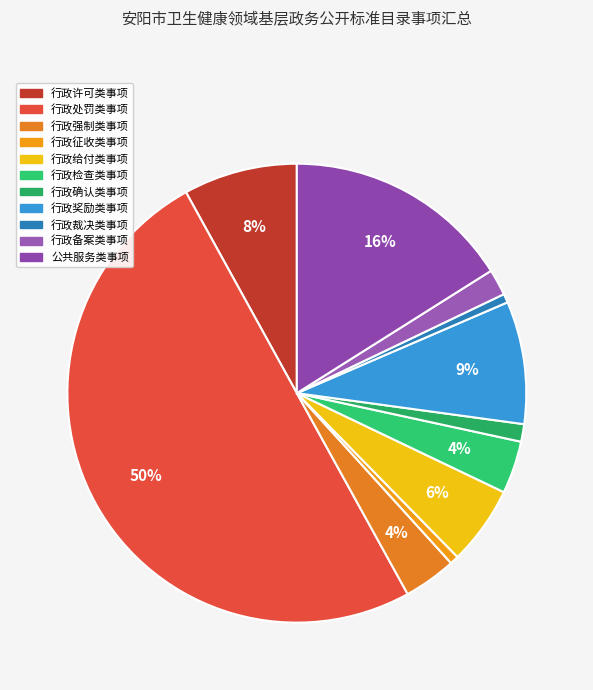

Count the number of slices in the pie.

11